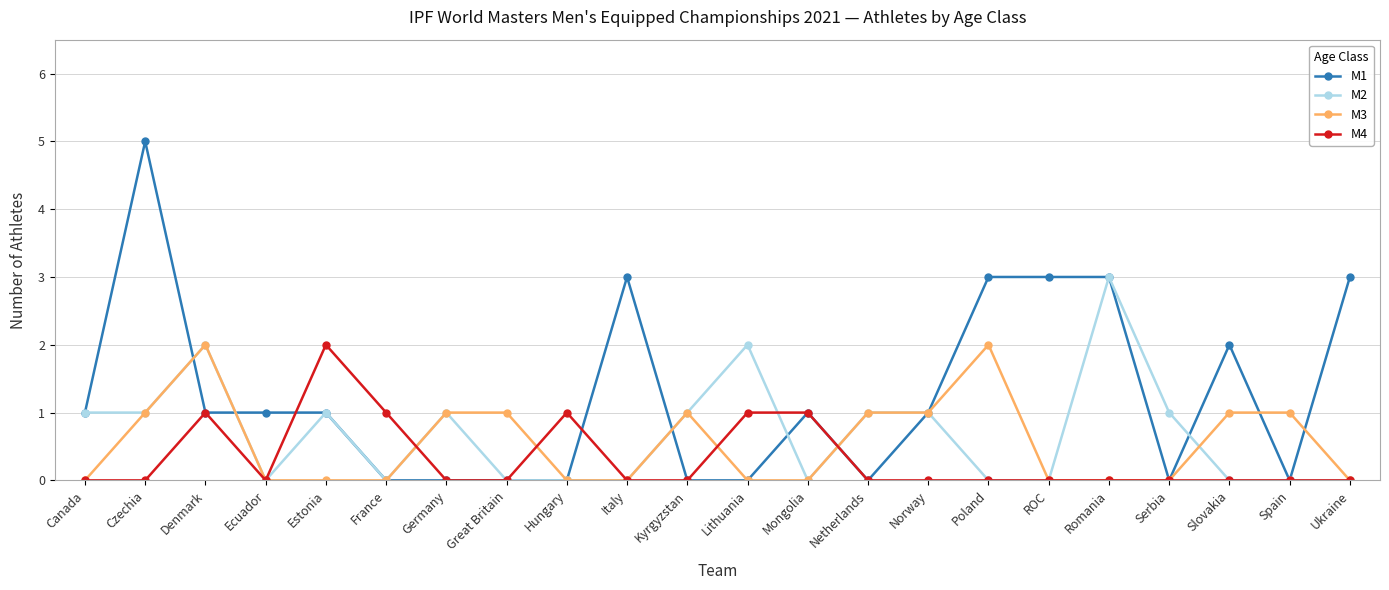

True or false: M2 has a value of 2 at Poland.

False